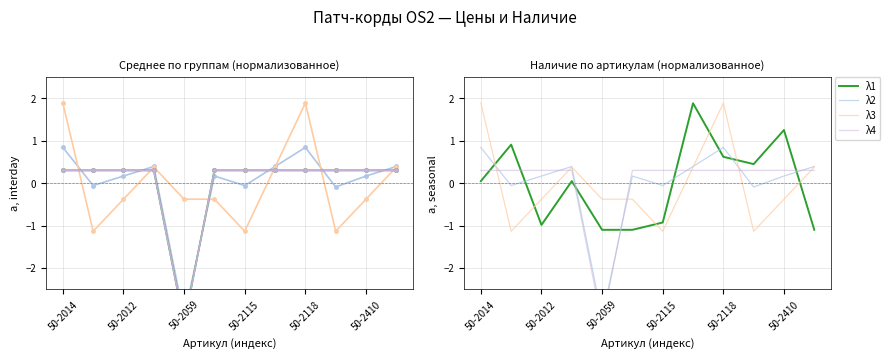

What is the difference between the highest and lowest values at 50-2012?

1.3